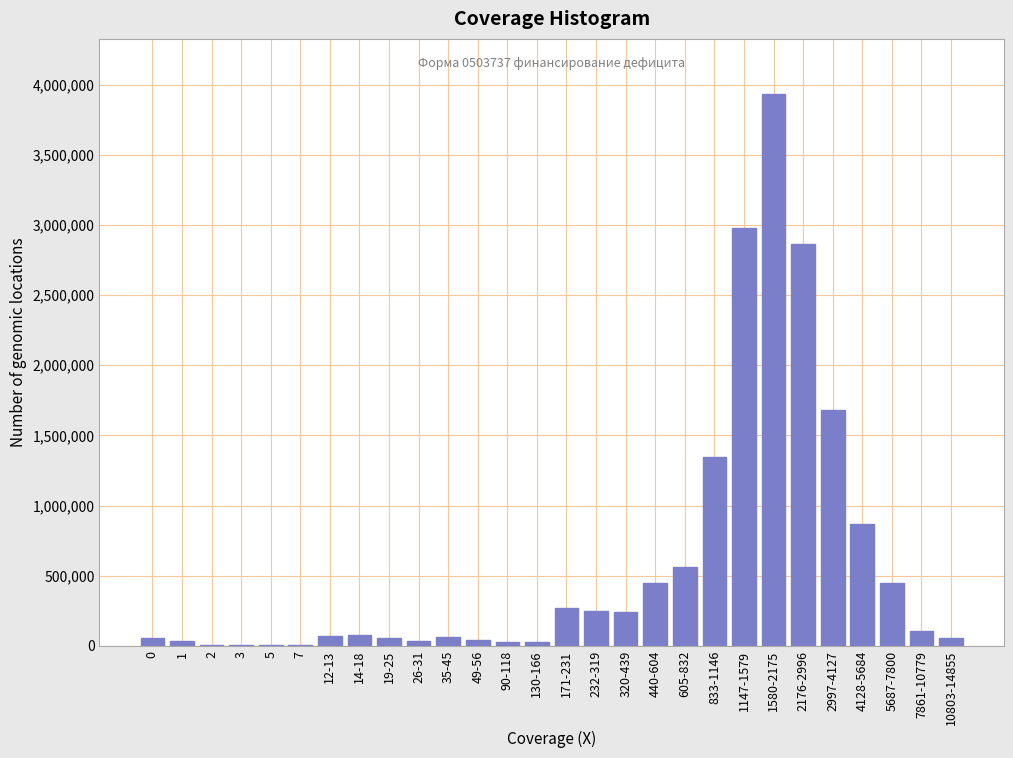

Which category has the highest value across all series?

1580-2175